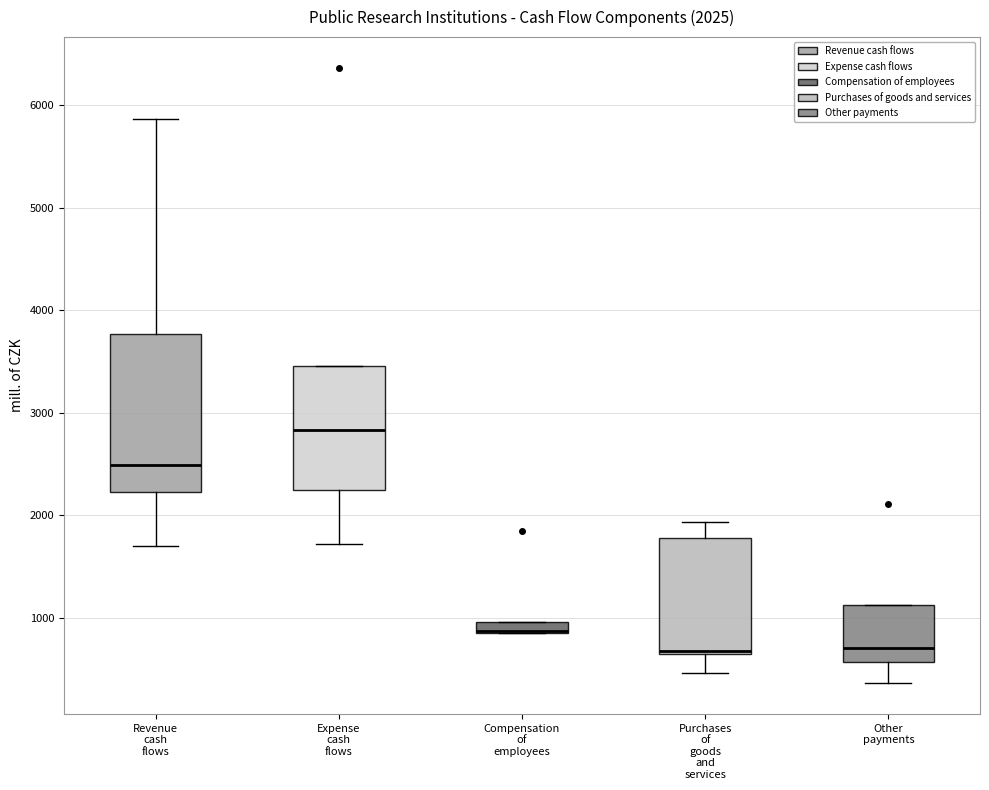

Comparing the boxes themselves (not the whiskers), which one is the tallest?

Revenue cash flows